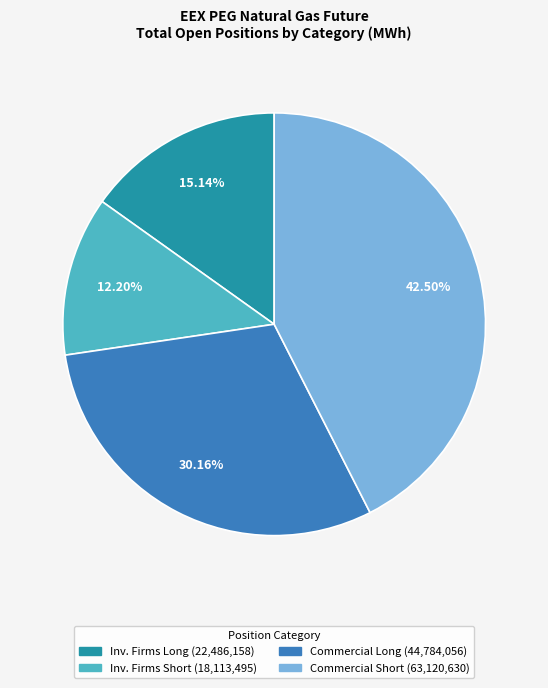

Is there a majority slice in this chart?

No